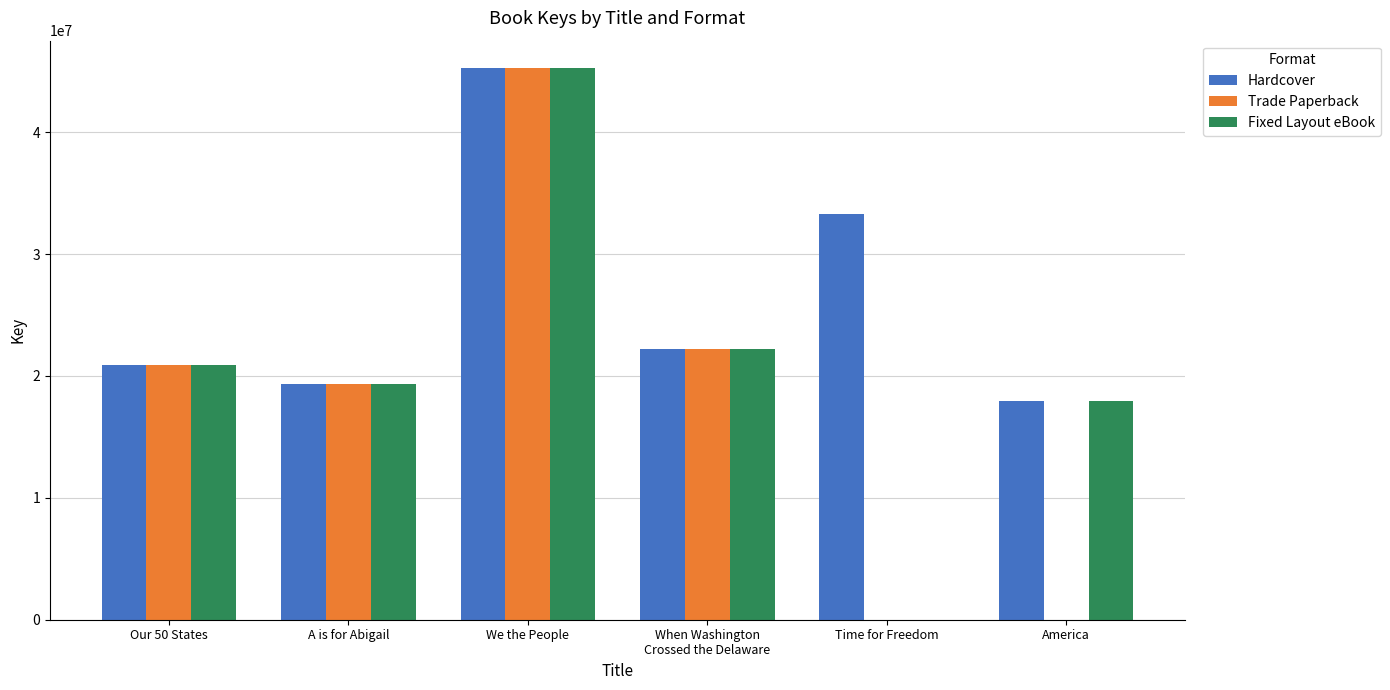

Which series changed the most between Time for Freedom and America?

Fixed Layout eBook